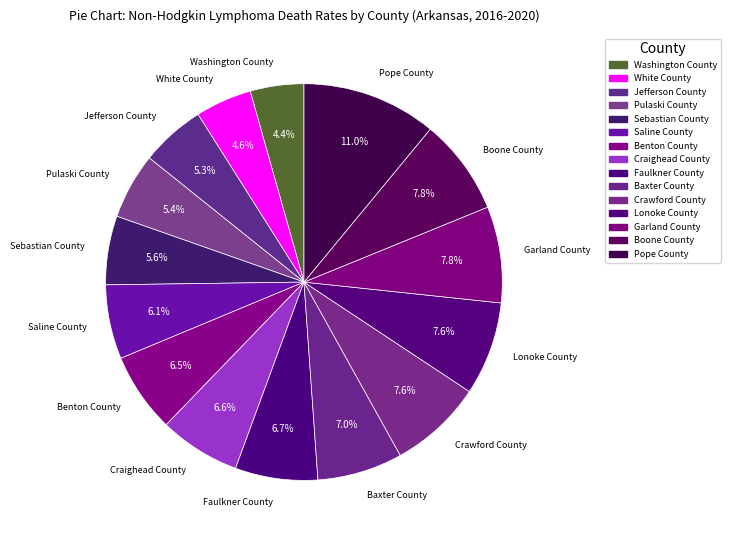

Count the number of slices in the pie.

15